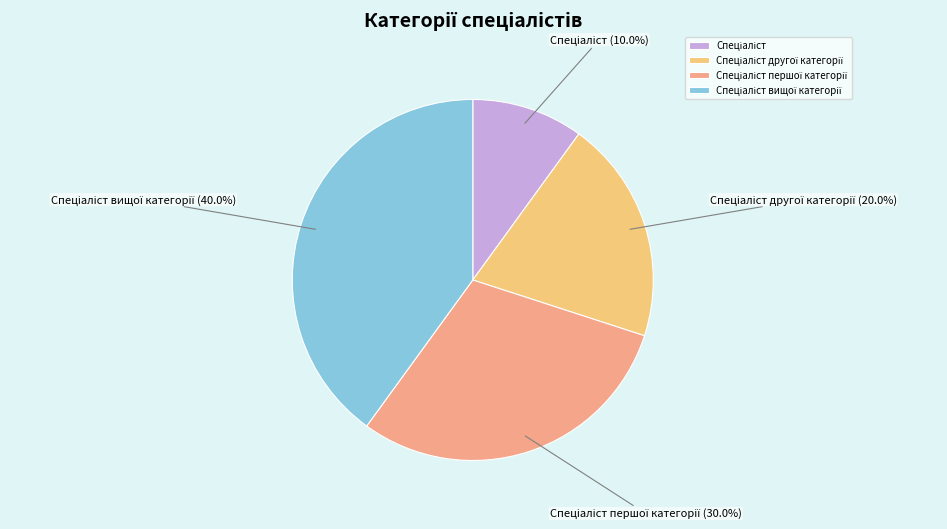

To the nearest percent, what is the average slice percentage?

25%